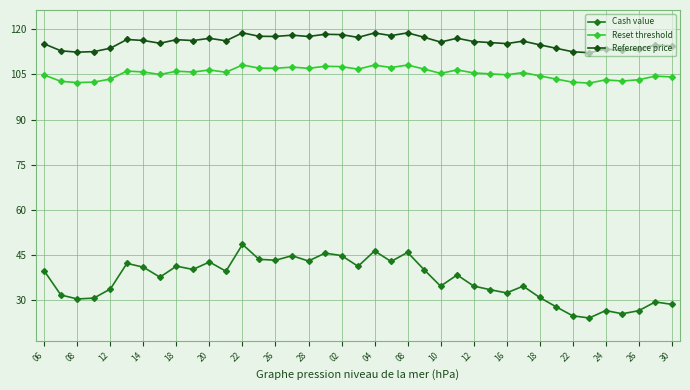

What is the difference between the maximum and minimum values in the Cash value series?

24.5